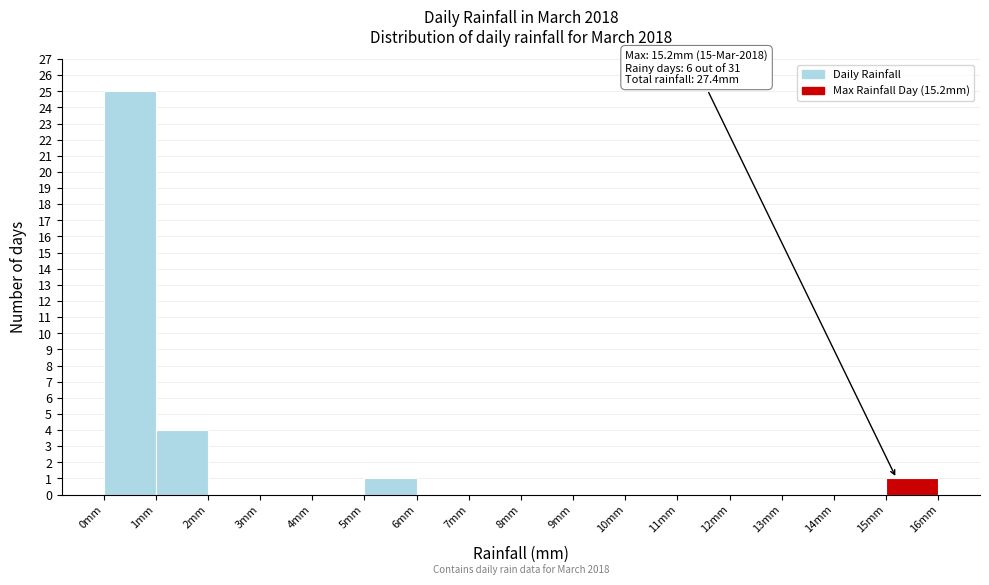

Over which range of the x-axis is the bar tallest?

0 to 1